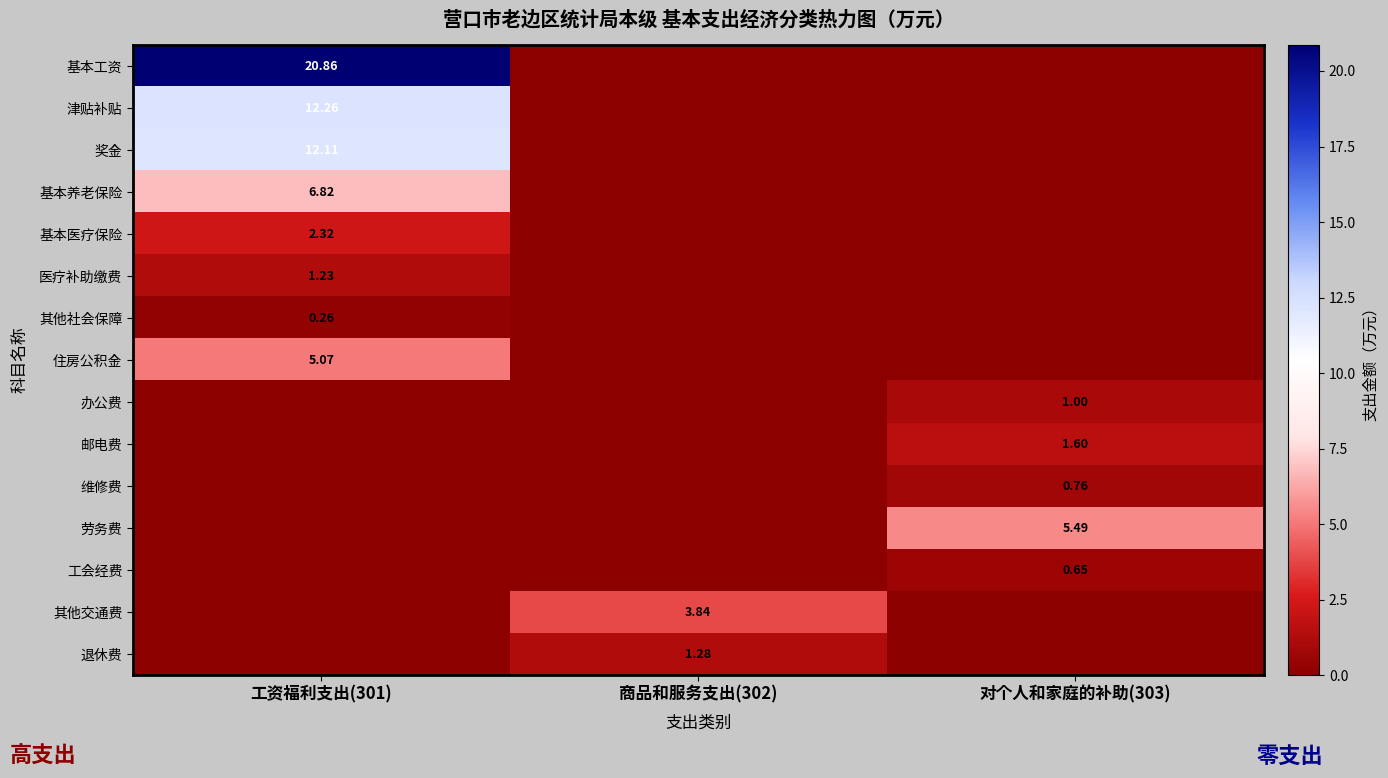

List the series in order of their peak value, highest first.

基本工资, 津贴补贴, 奖金, 基本养老保险, 劳务费, 住房公积金, 其他交通费, 基本医疗保险, 邮电费, 退休费, 医疗补助缴费, 办公费, 维修费, 工会经费, 其他社会保障